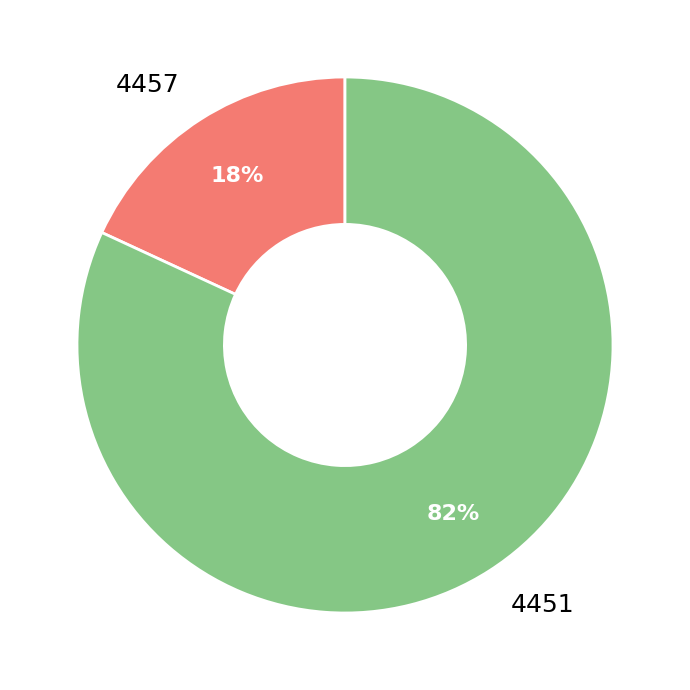

How many slices are in this pie chart?

2